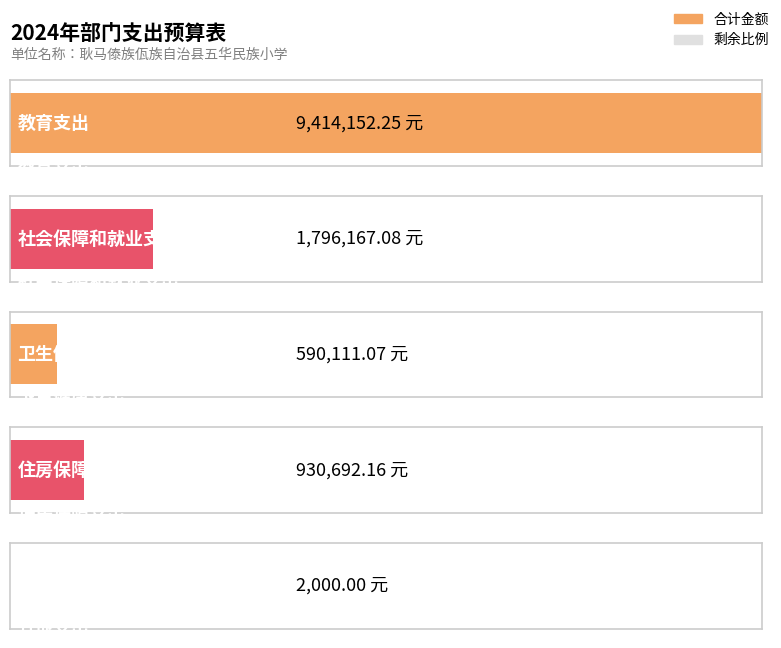

List the labels in order of value, smallest first.

其他支出, 卫生健康支出, 住房保障支出, 社会保障和就业支出, 教育支出